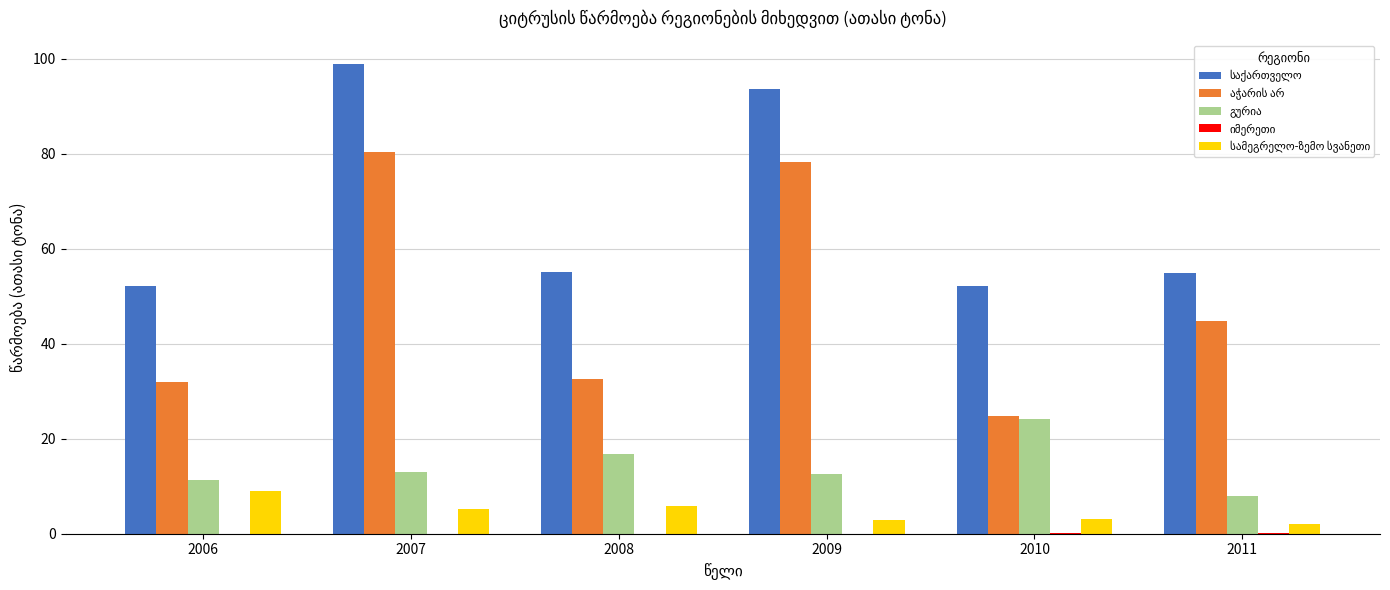

What is the total value across all series at 2009?

187.2